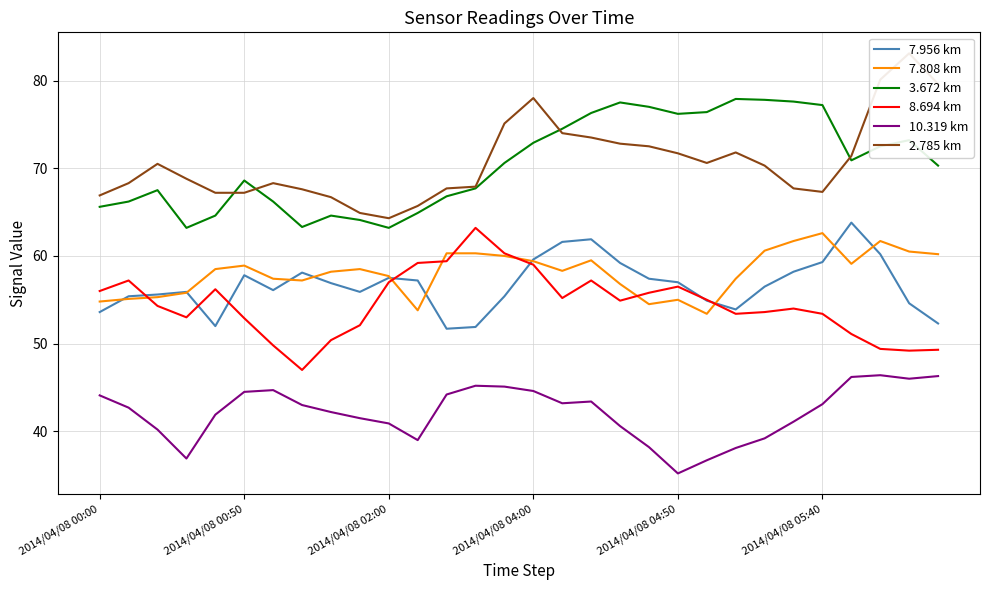

How many lines are shown in the chart?

6